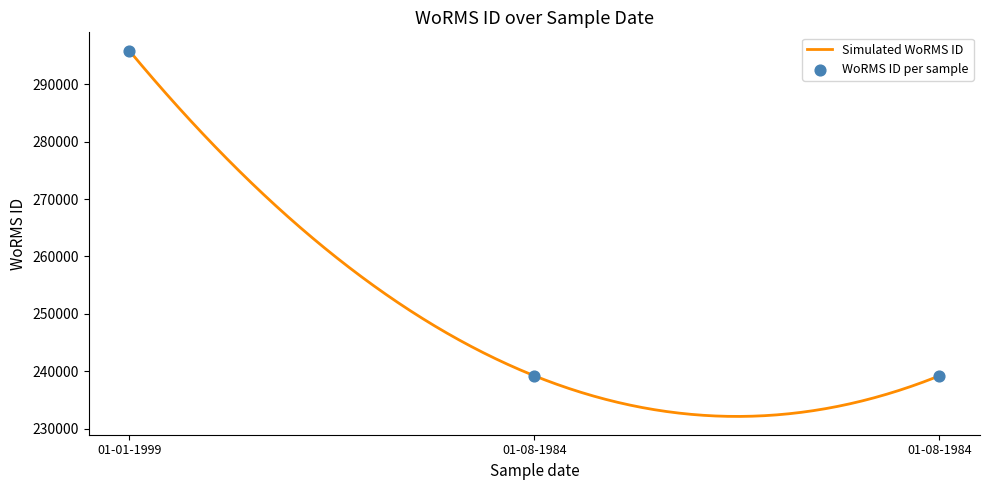

Approximately how many times larger is the value at 01-08-1984 compared to 01-01-1999?

0.8